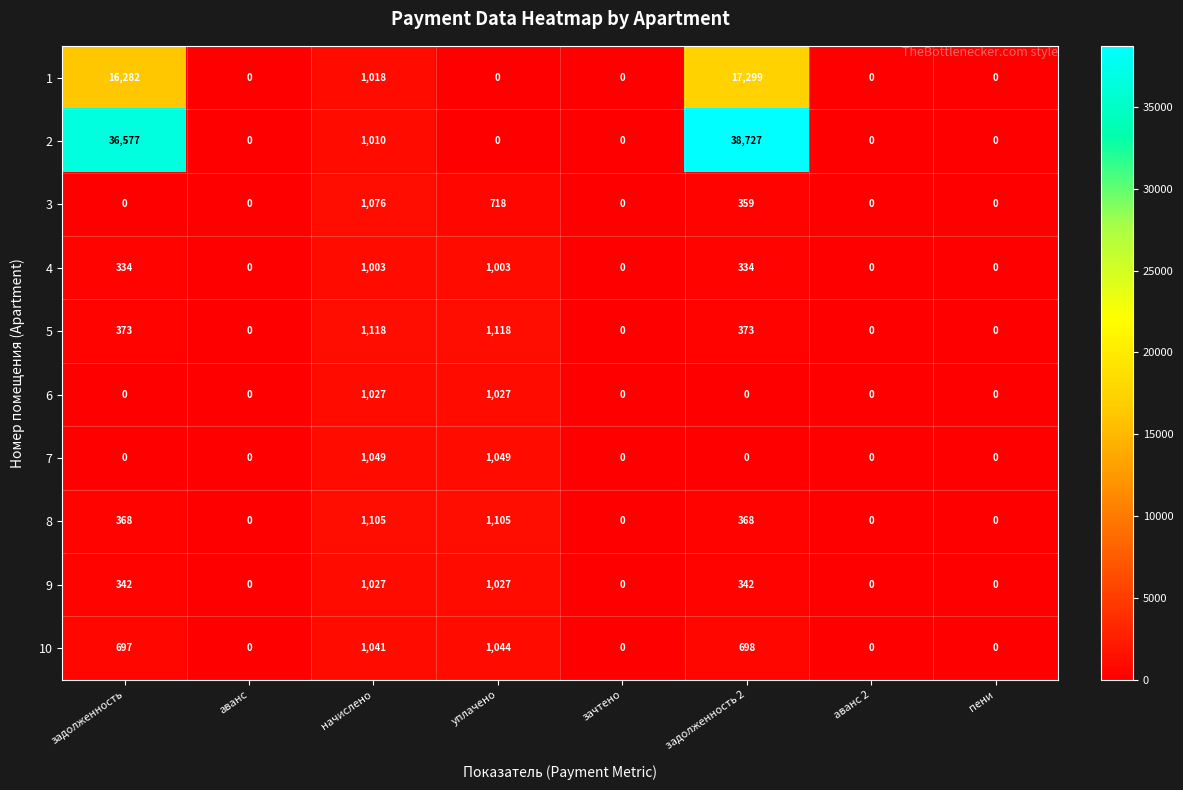

What is the highest value of the 6 series?

1027